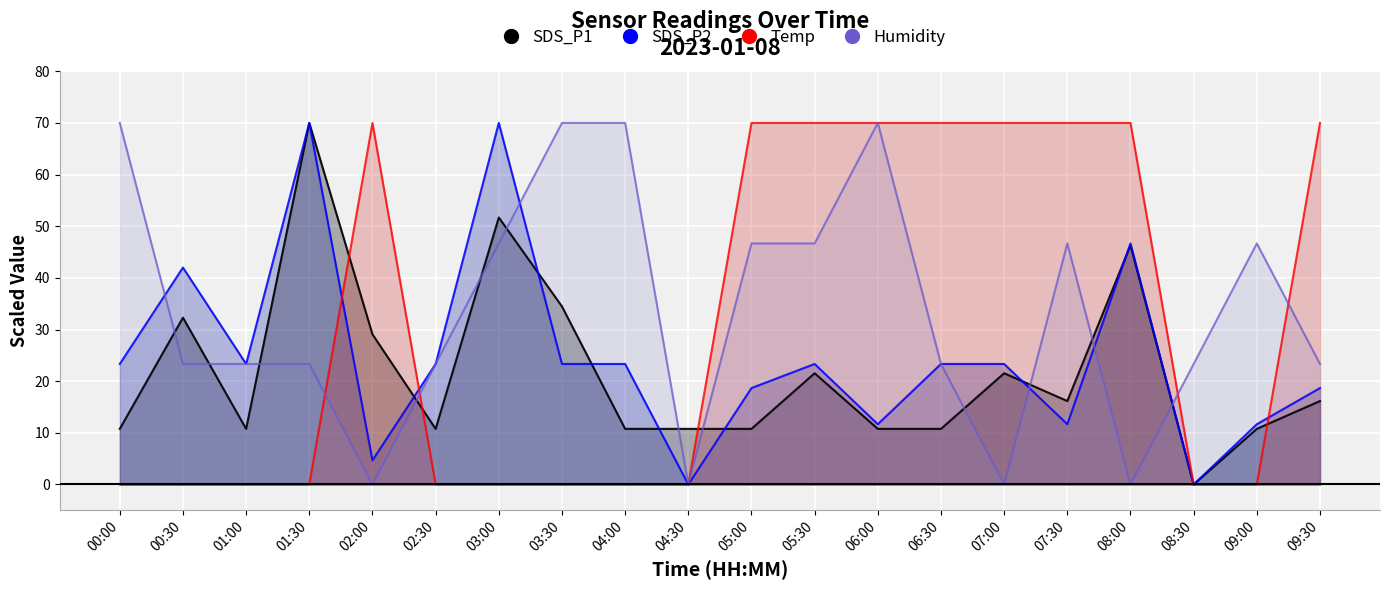

At which label is SDS_P1 closest to 35?

03:30